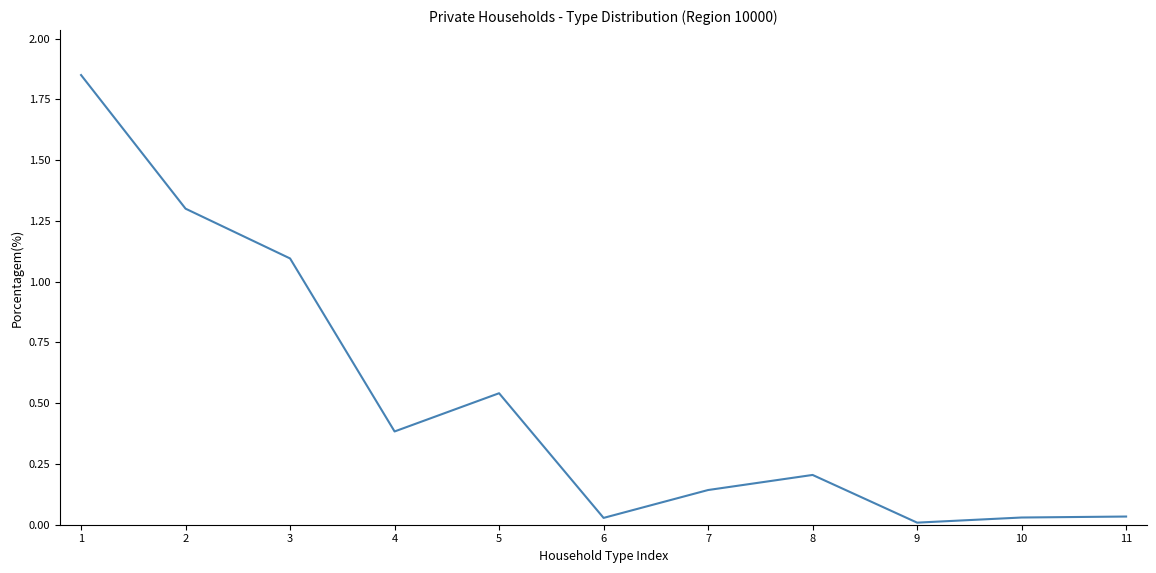

Is this an area chart (filled region under the line)?

No